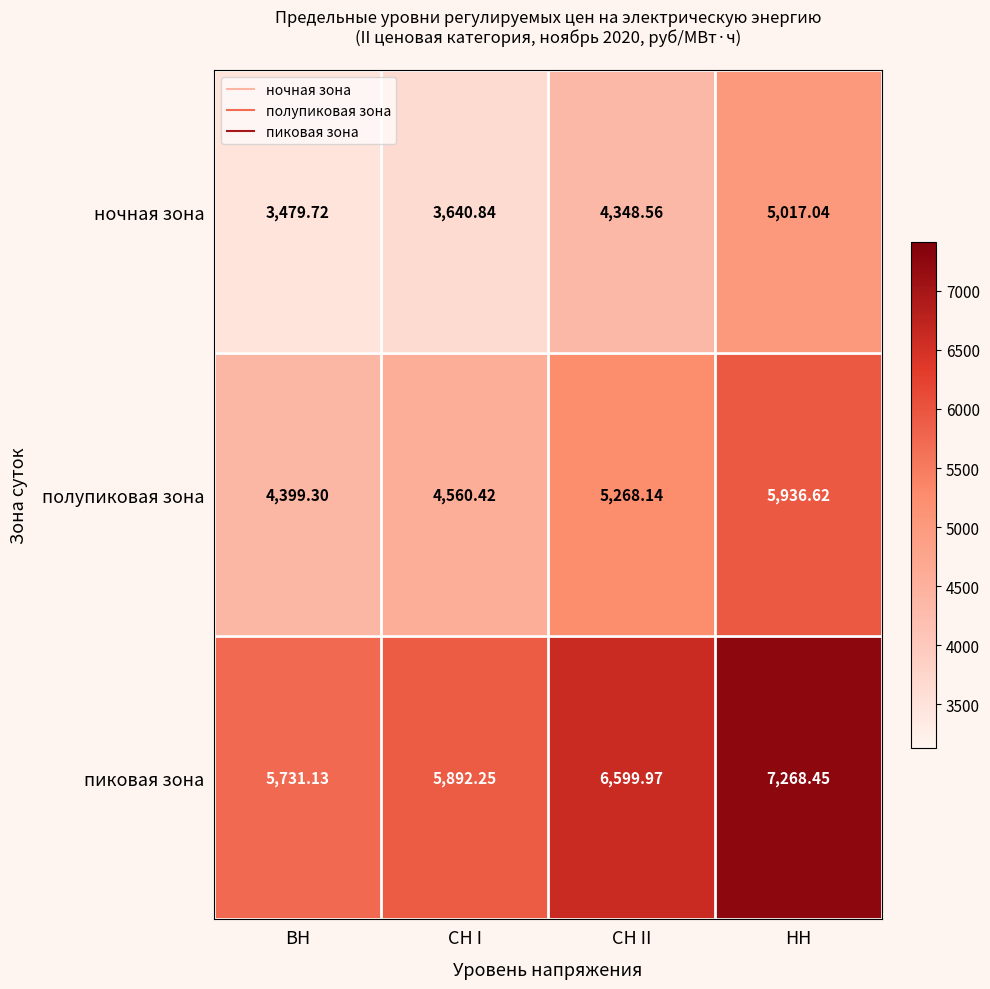

At which category is the sum across all series the highest?

НН